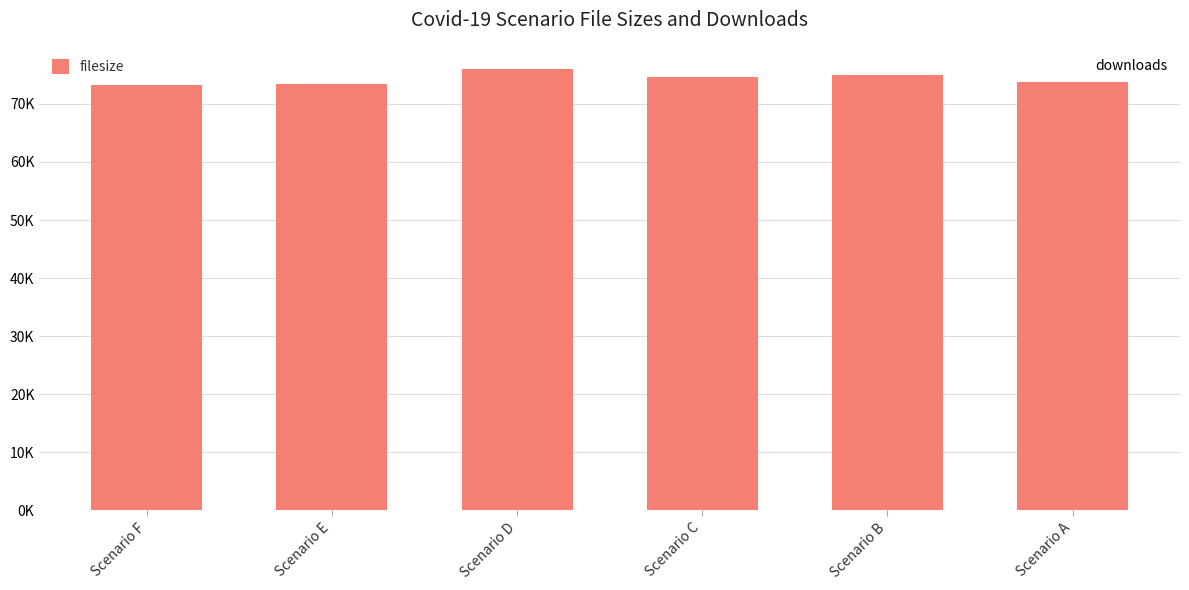

What is the difference between the maximum and minimum values in the downloads series?

1